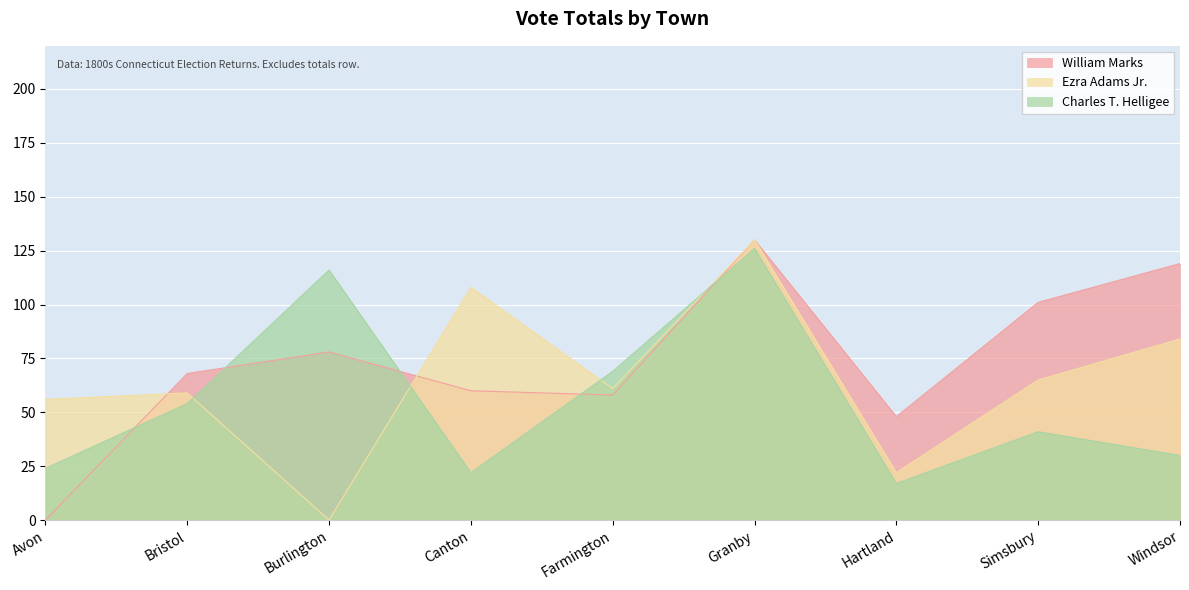

Reading left to right, transcribe all the data shown in this chart.

William Marks: Avon=0	Bristol=68	Burlington=78	Canton=60	Farmington=58	Granby=130	Hartland=48	Simsbury=101	Windsor=119
Ezra Adams Jr.: Avon=56	Bristol=59	Burlington=0	Canton=108	Farmington=61	Granby=130	Hartland=22	Simsbury=65	Windsor=84
Charles T. Helligee: Avon=24	Bristol=54	Burlington=116	Canton=22	Farmington=69	Granby=126	Hartland=17	Simsbury=41	Windsor=30